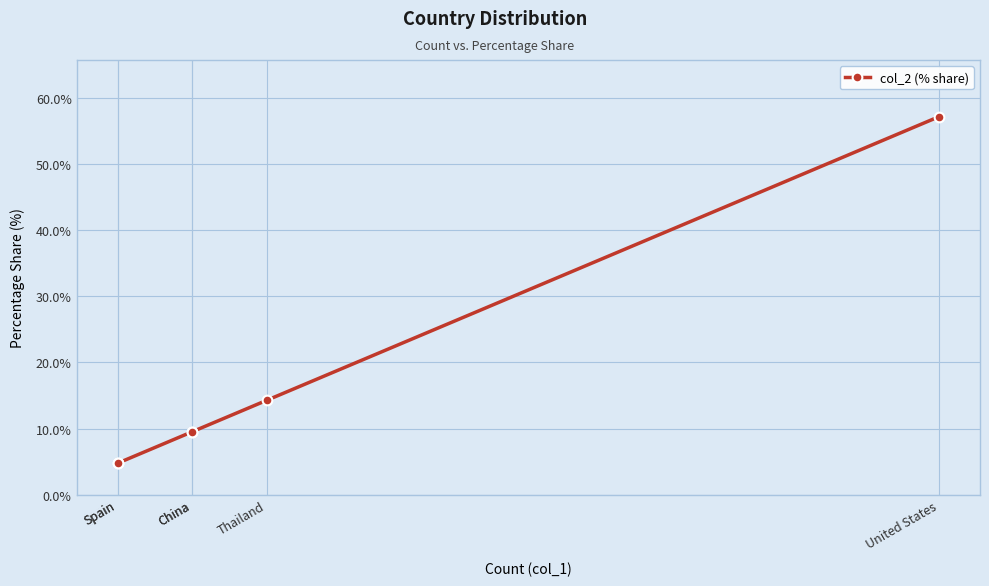

What is the sum of the values at Thailand and China?

23.8